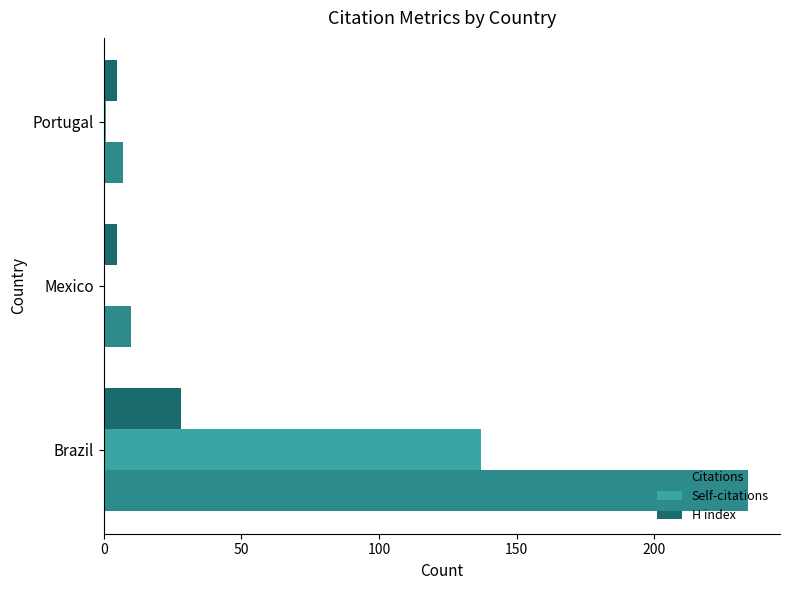

How many distinct data groups are displayed?

3